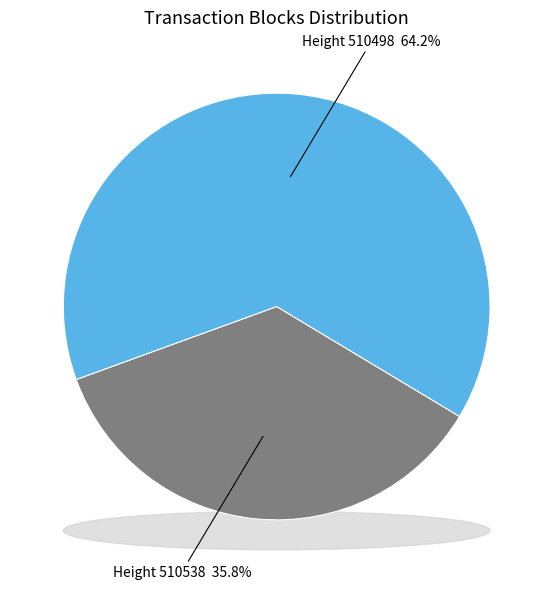

How many slices are in this pie chart?

2